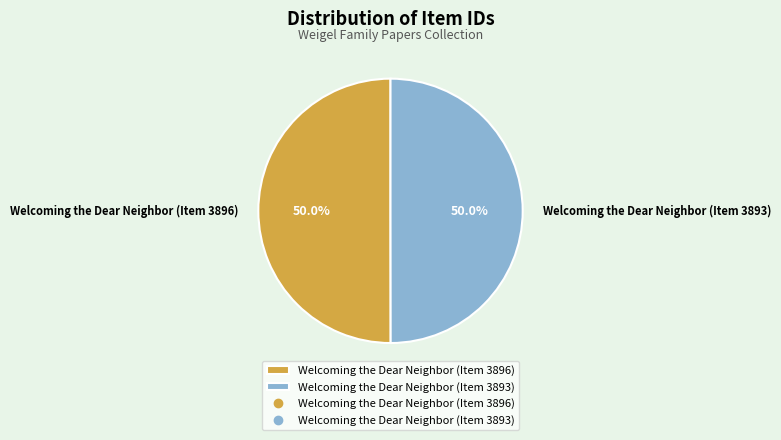

Combined, do Welcoming the Dear Neighbor (Item 3893) and Welcoming the Dear Neighbor (Item 3896) account for over 50%?

Yes